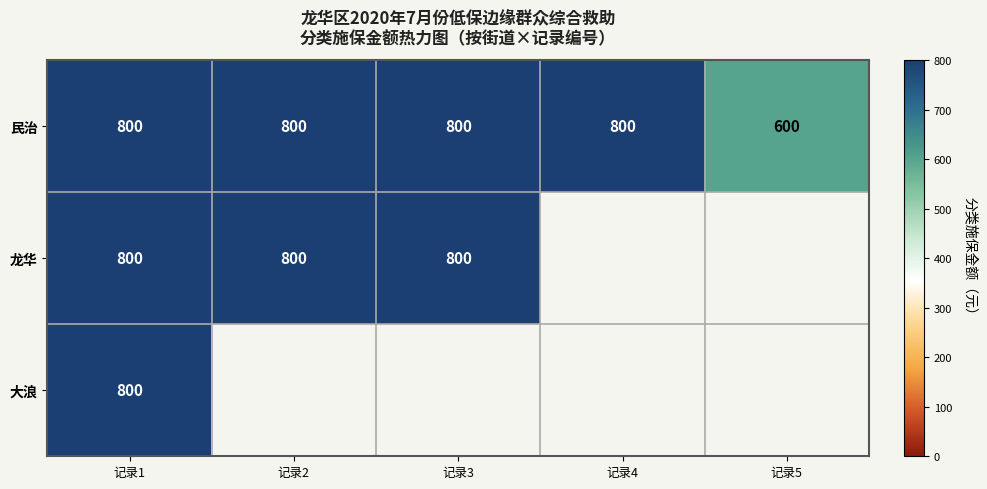

Read the 民治 value at 记录4, to the nearest 5.

800